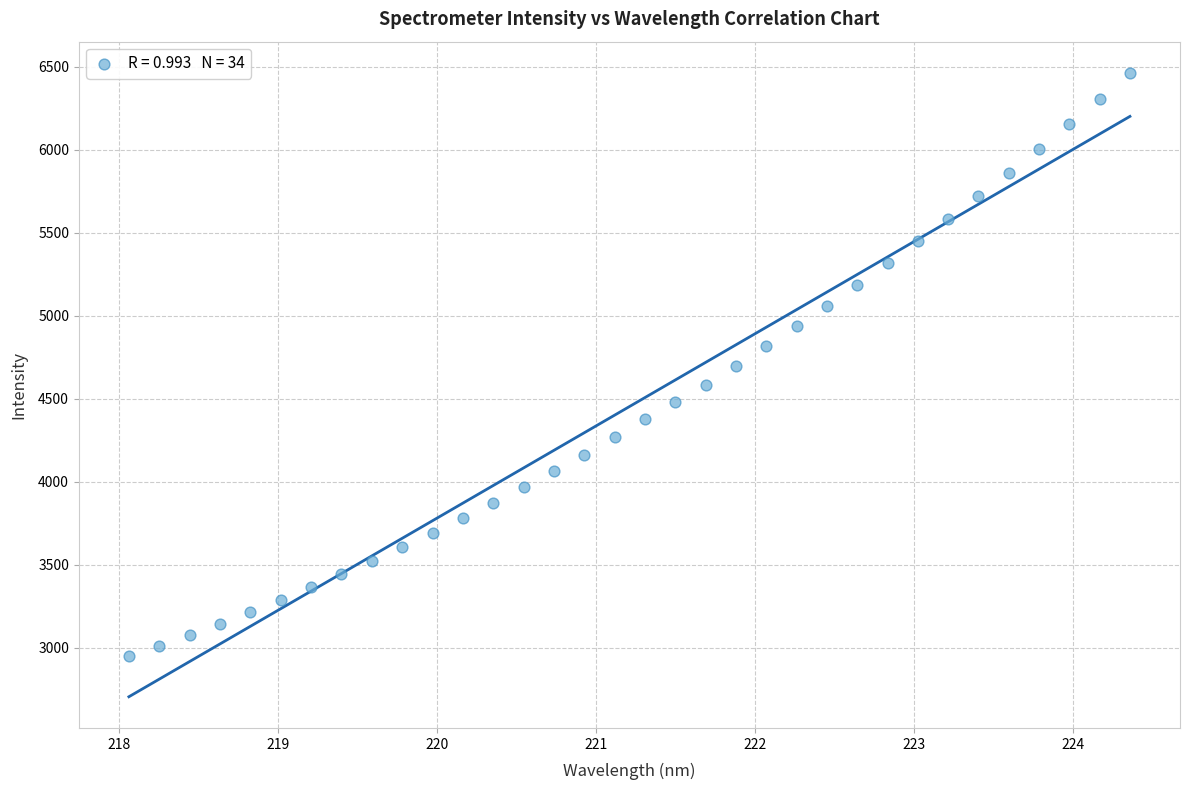

What is the range of X values (max minus min)?

6.3